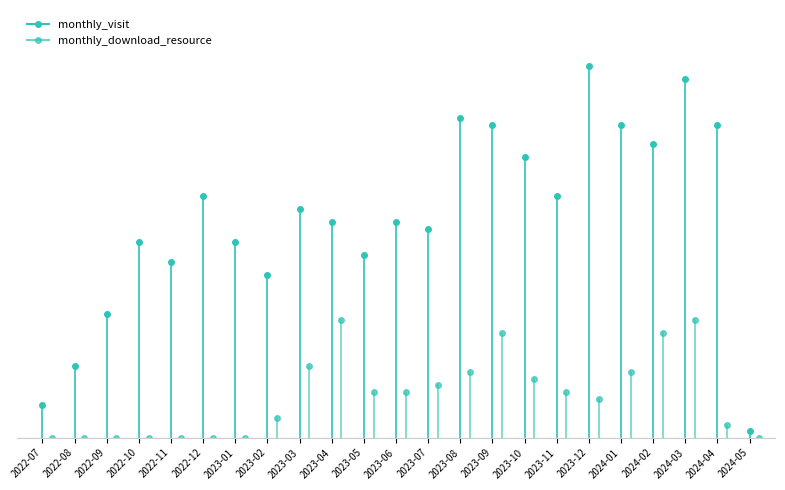

What is the greatest value displayed?

5